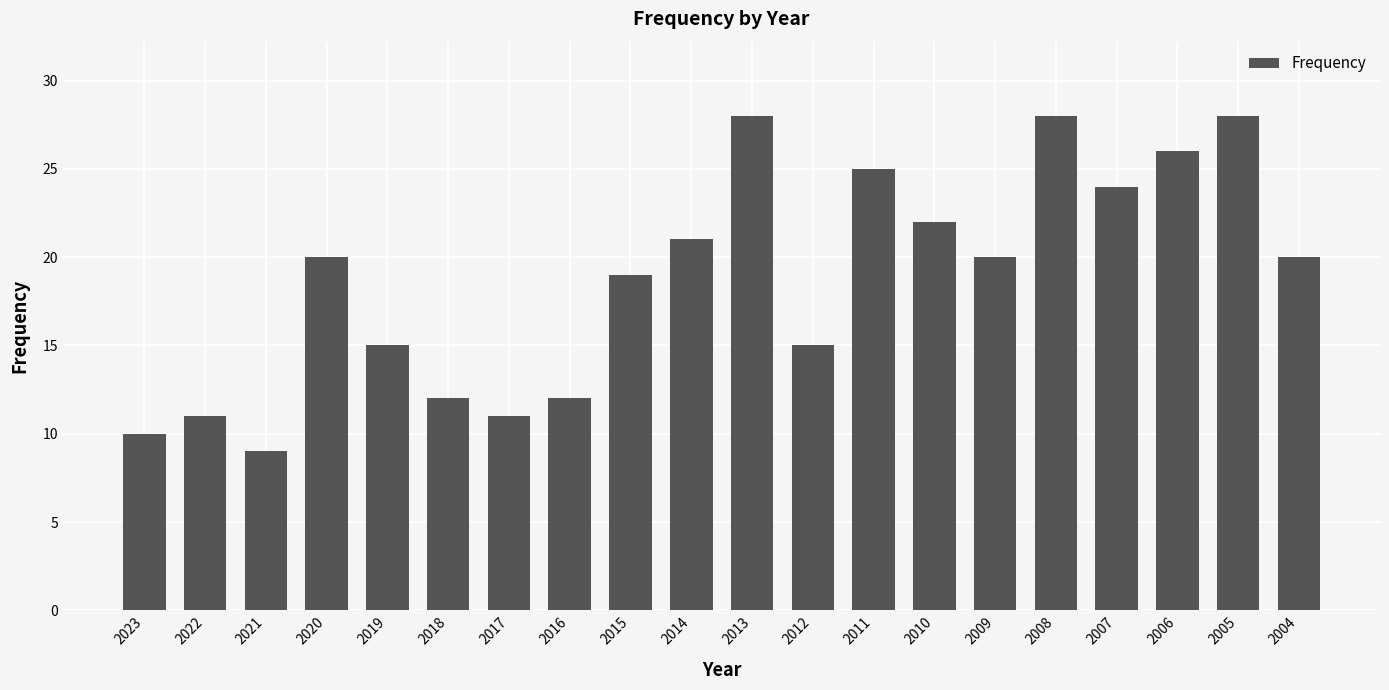

At which category does the chart reach its minimum across all series?

2021